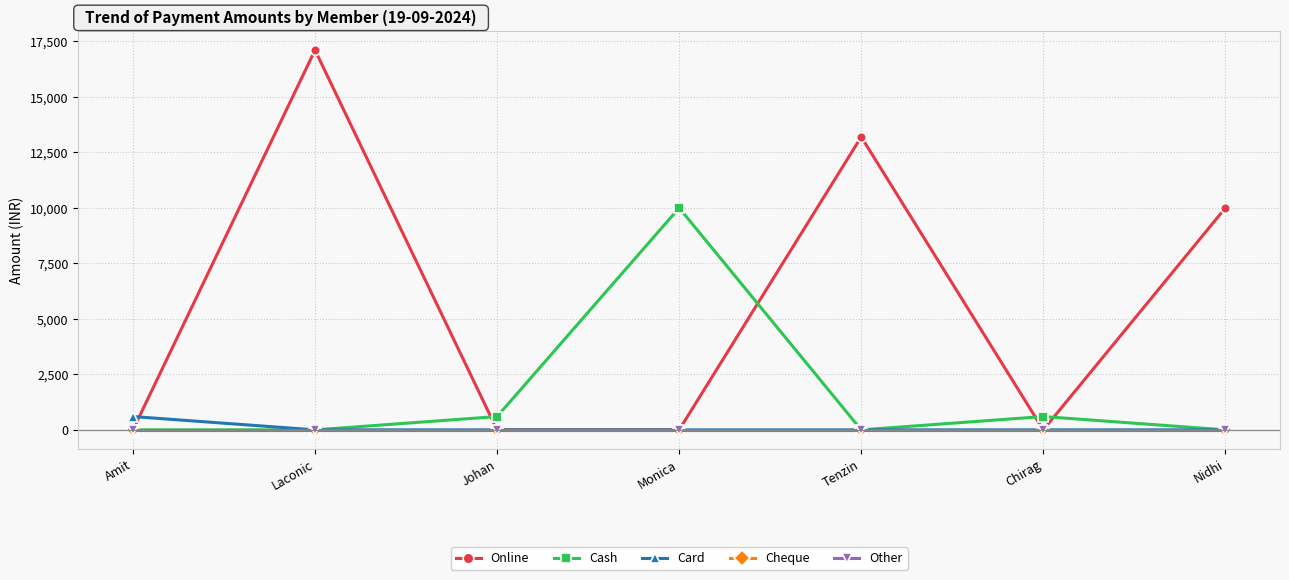

Reading left to right, list all the values displayed in this chart.

Online: 0	17110	0	0	13200	0	10000
Cash: 0	0	600	10000	0	600	0
Card: 600	0	0	0	0	0	0
Cheque: 0	0	0	0	0	0	0
Other: 0	0	0	0	0	0	0